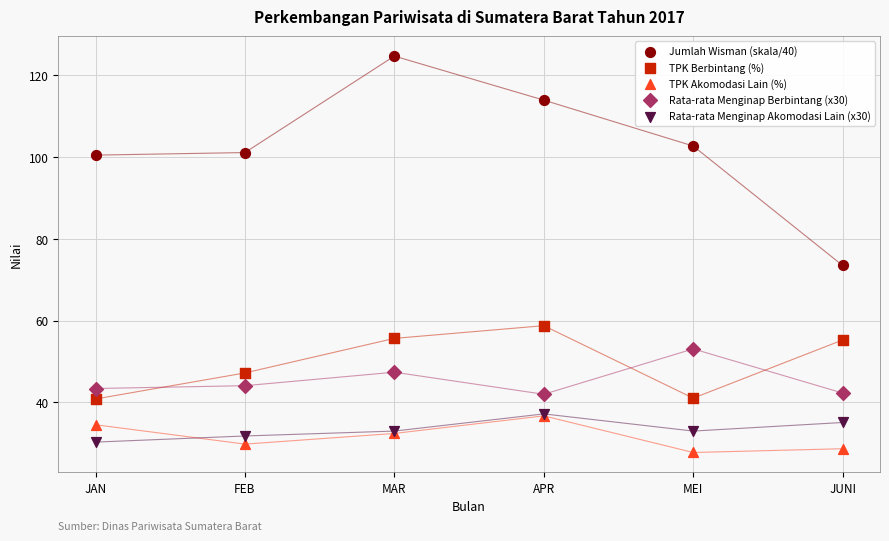

Which series contains the highest Y value?

Jumlah Wisman (skala/40)